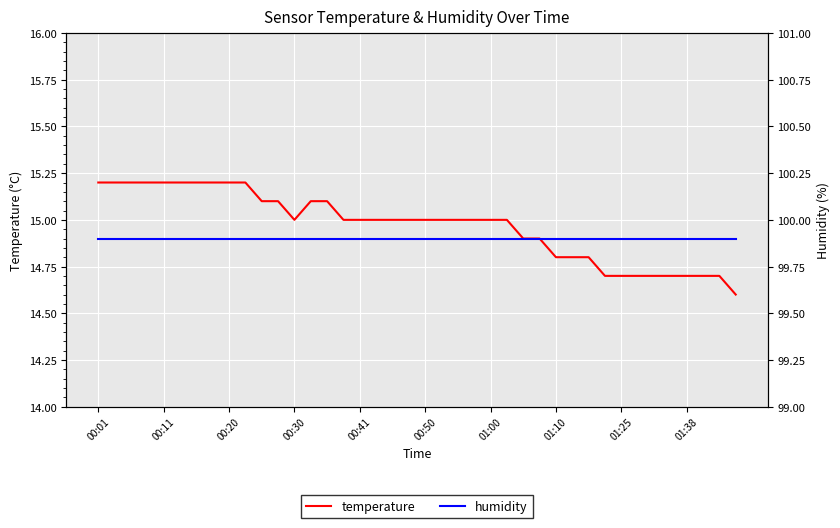

What is the minimum value shown in the chart?

14.6